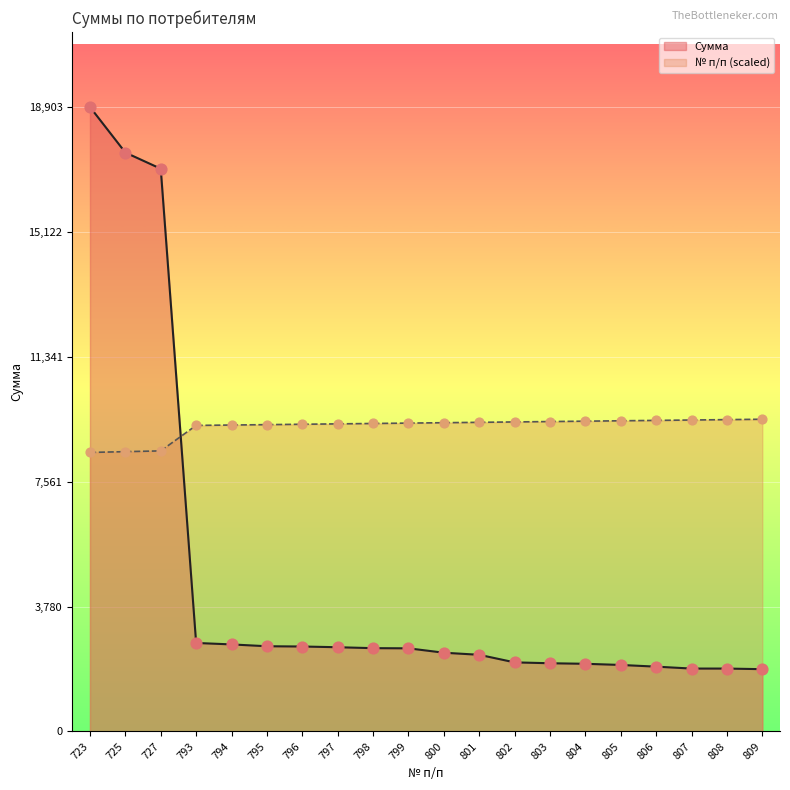

Is the value of Сумма at 723 greater than the value of № п/п at 723?

Yes